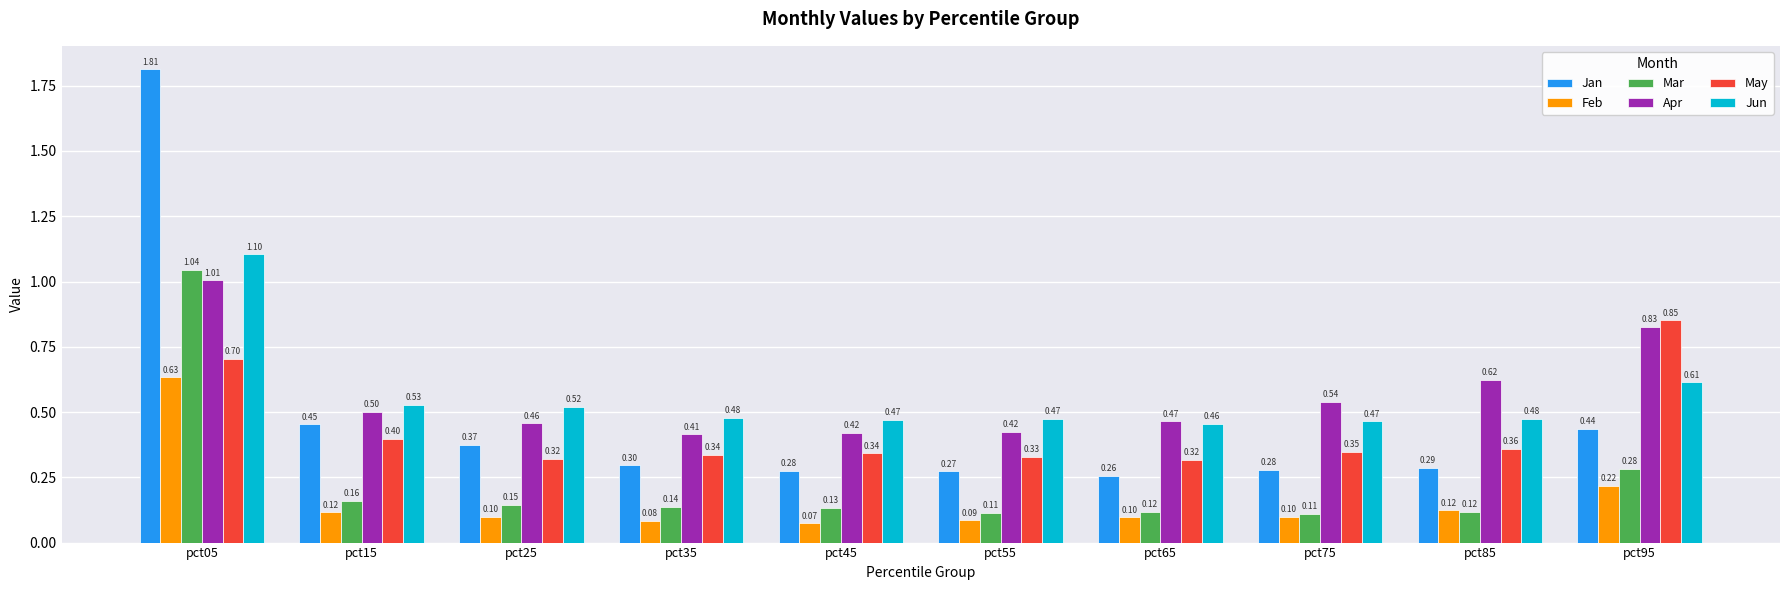

The value of Apr at pct45 is 0.6. True or false?

False